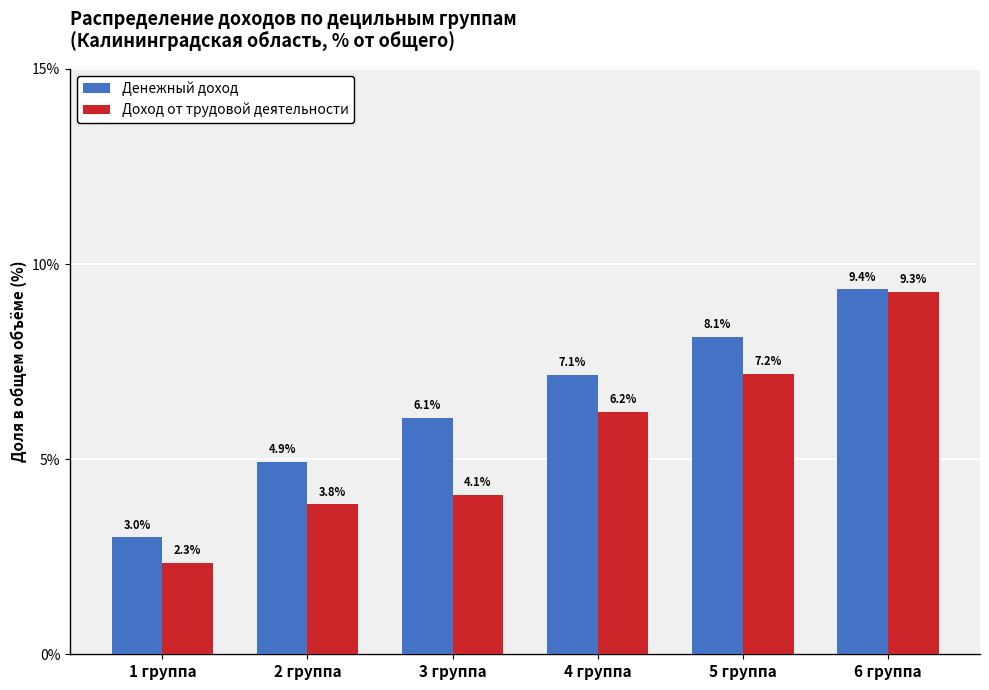

How many data points in Денежный доход are less than 7?

3